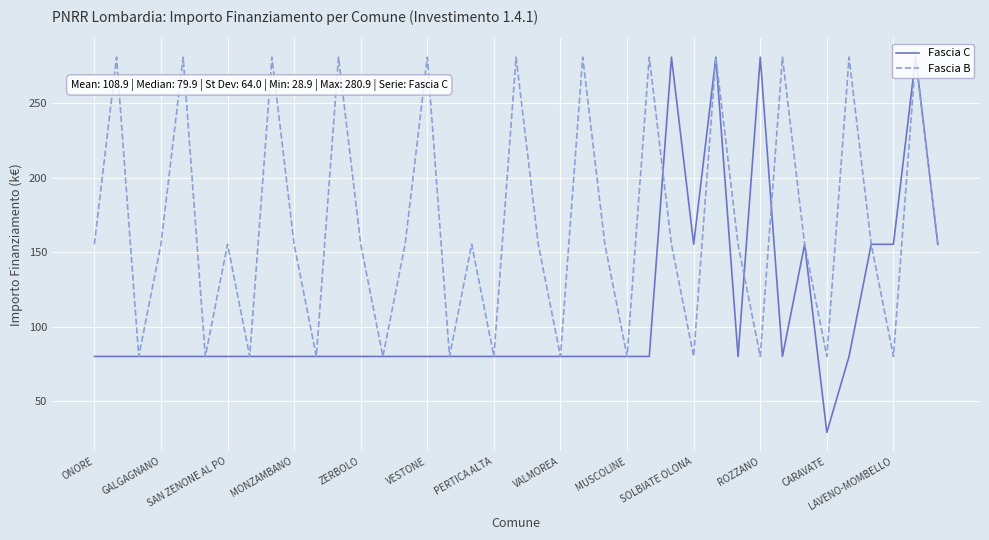

What is the difference between the second highest and minimum values in the Fascia C series?

252.0